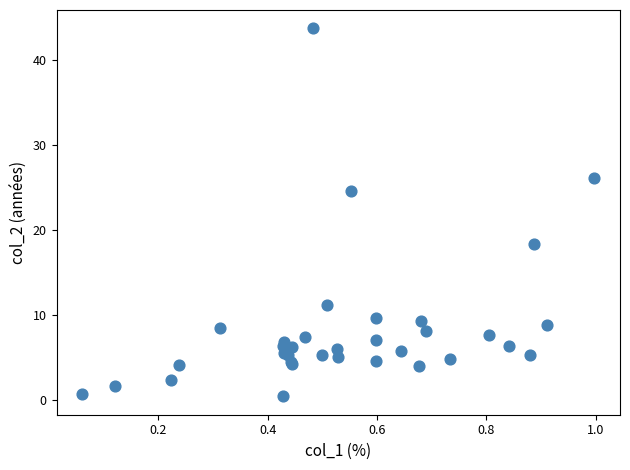

What Y value in the scatter plot is closest to 22?

24.5